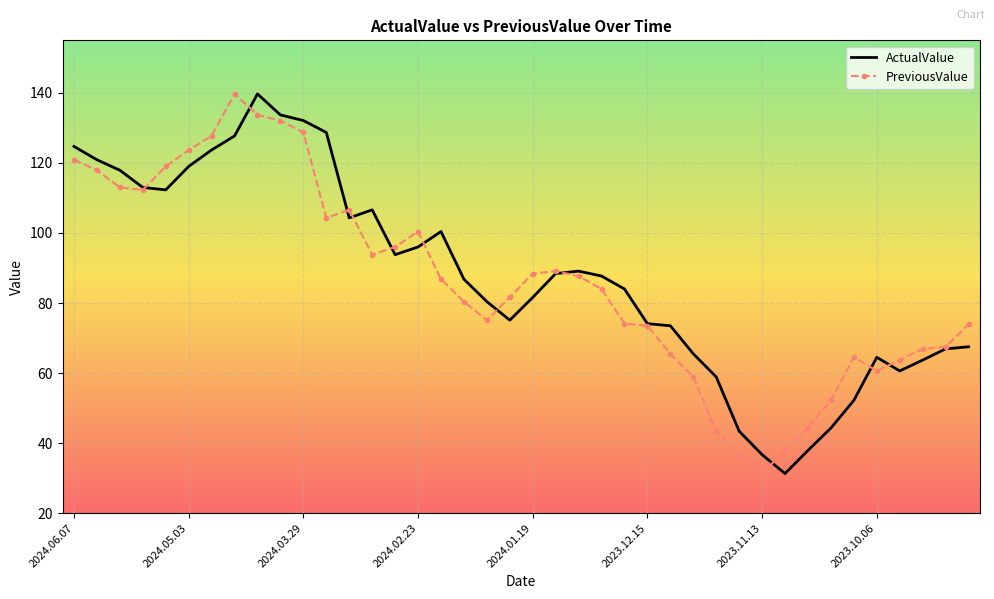

In PreviousValue, how many points are lower than both neighbors (excluding endpoints)?

6